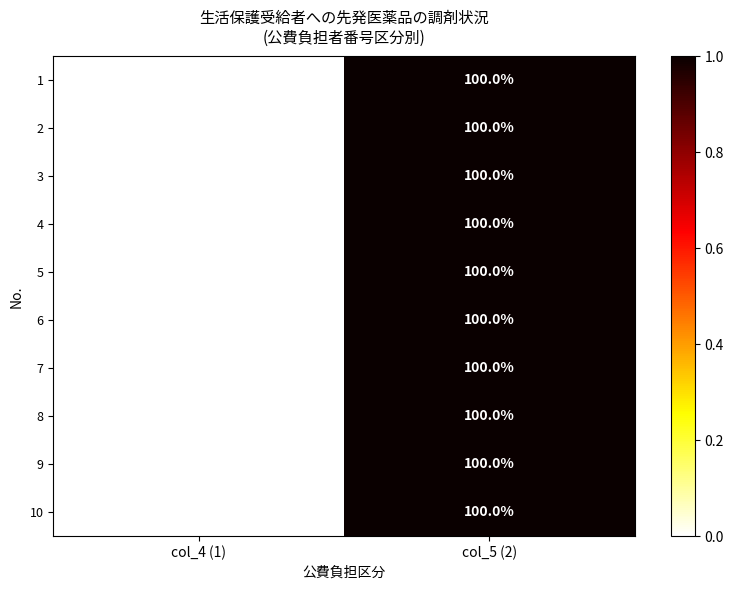

Which category has the highest value across all series?

col_5 (2)